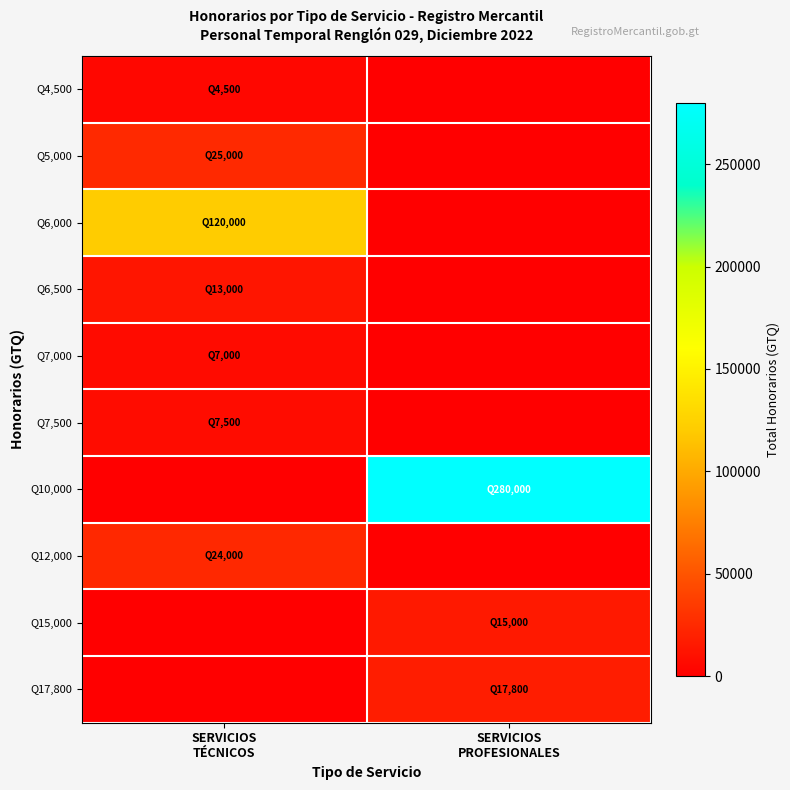

What is the total value across all series at SERVICIOS
TÉCNICOS?

201000